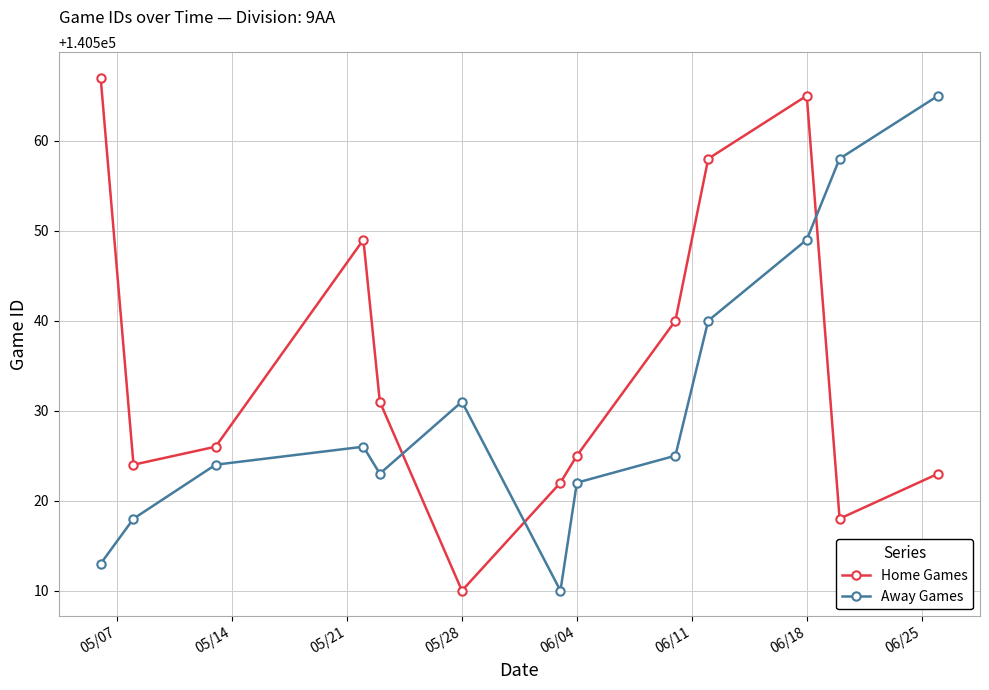

How many lines are shown in the chart?

2